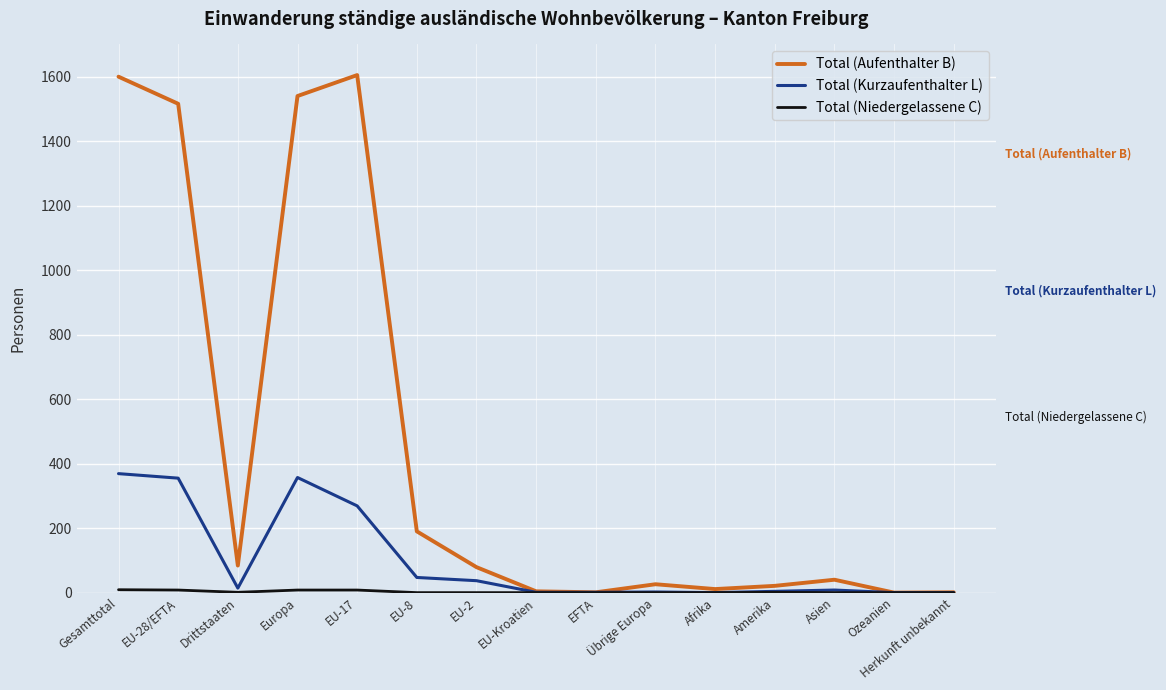

What is the sum of all Total (Aufenthalter B) values?

6718